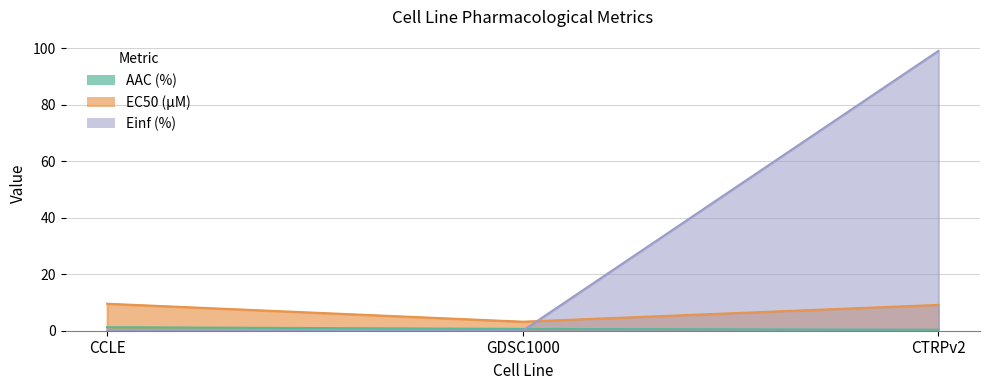

Count the AAC (%) values in the range 0 to 1.

2